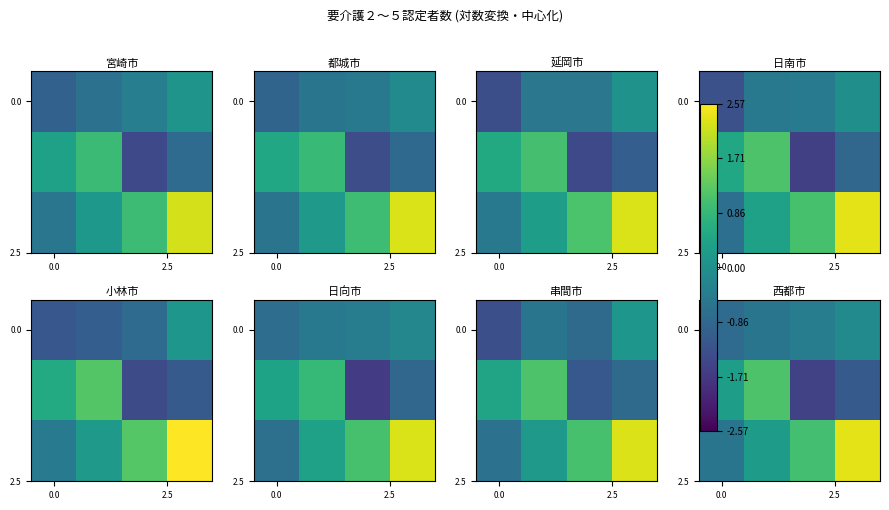

At which category is the sum across all series the highest?

3